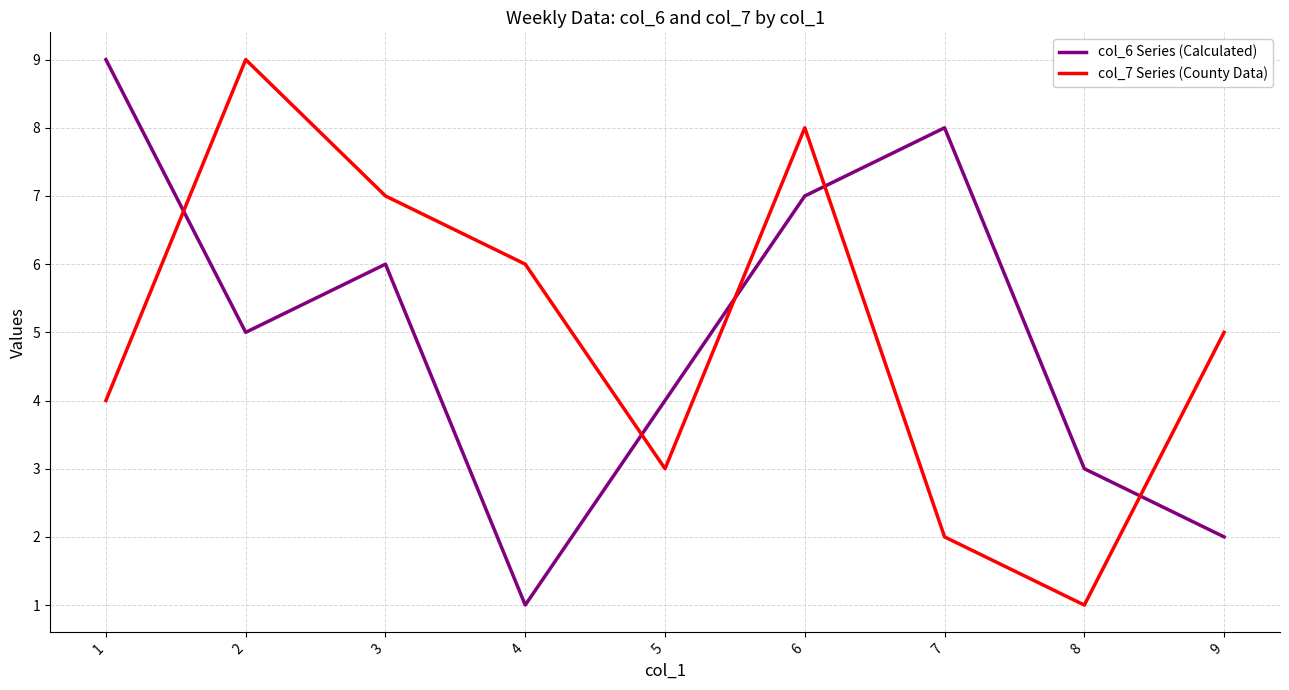

Rank the series at 9 from lowest to highest value.

col_6 Series (Calculated), col_7 Series (County Data)